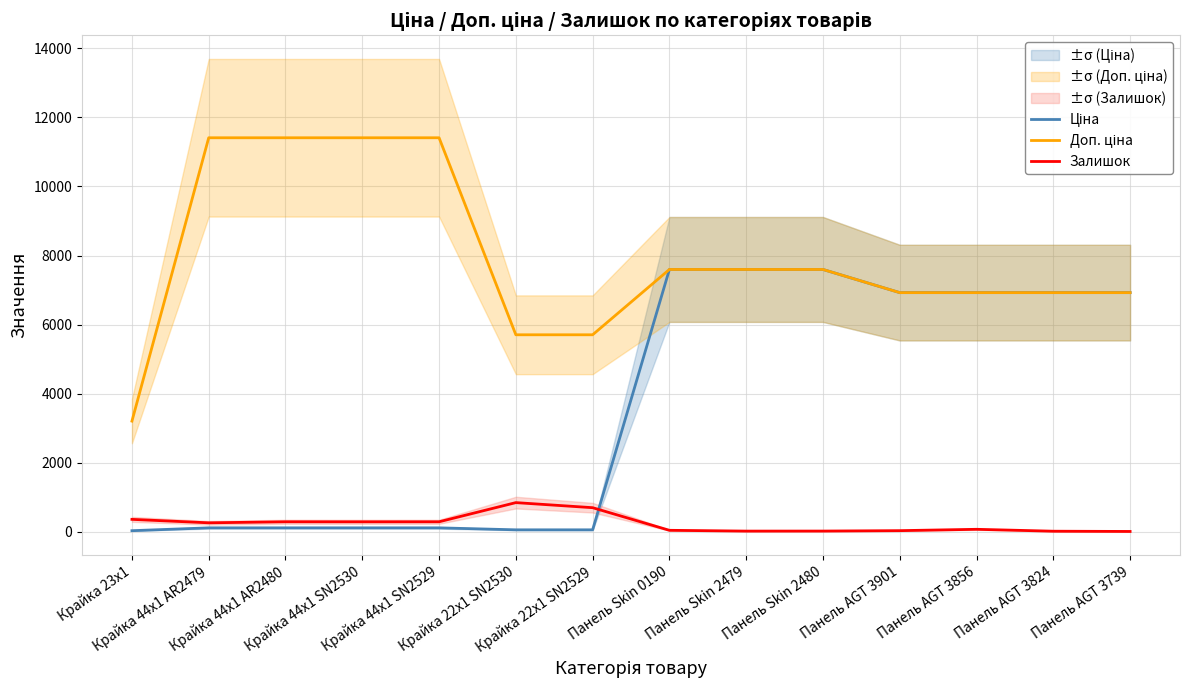

What is the value of the Залишок point at the 14th from the left?

10.0